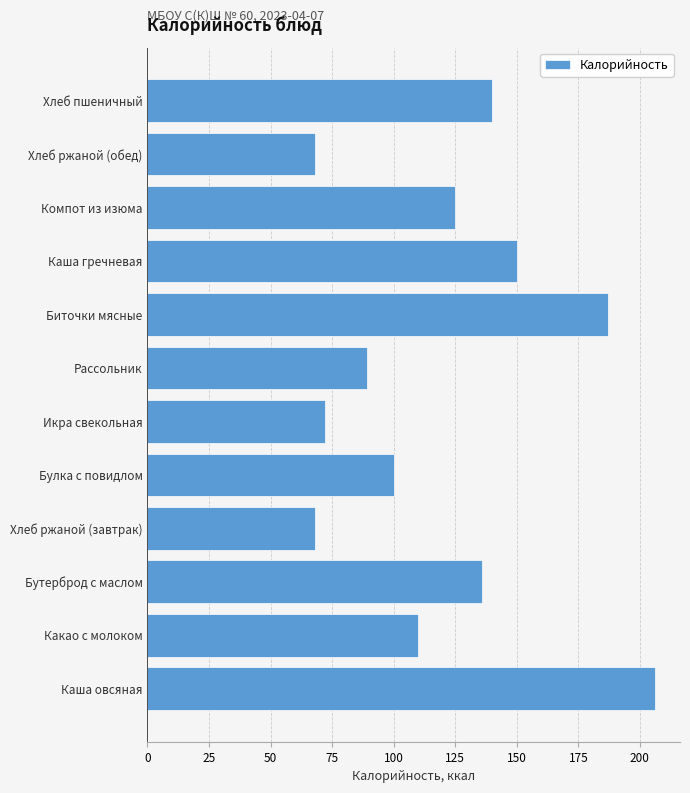

What value does the data have at Какао с молоком?

110